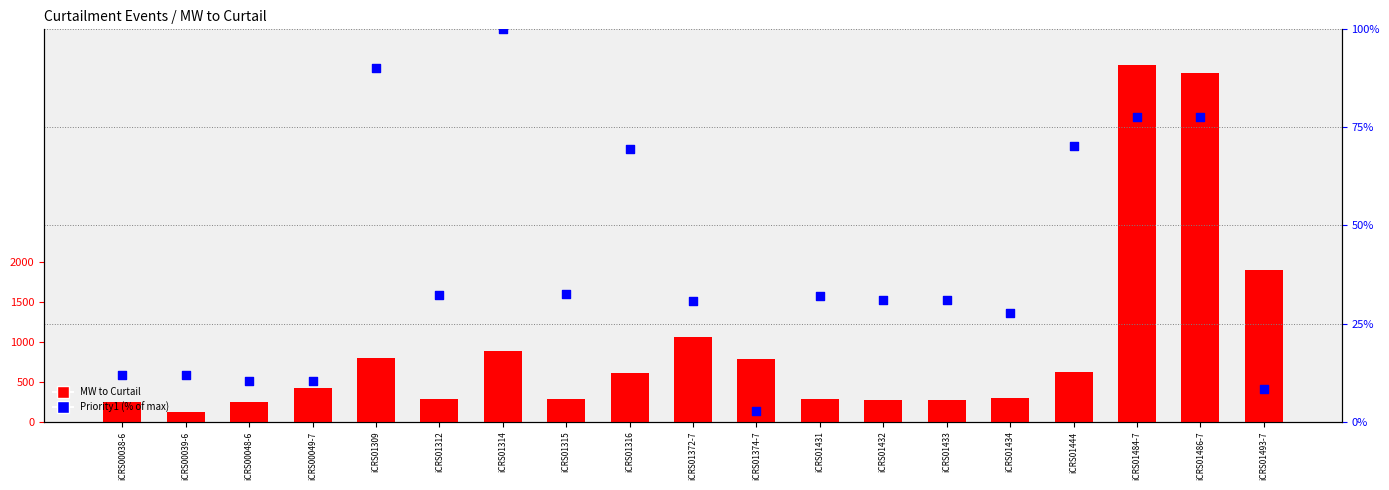

Which series has the largest total across all categories?

MW to Curtail